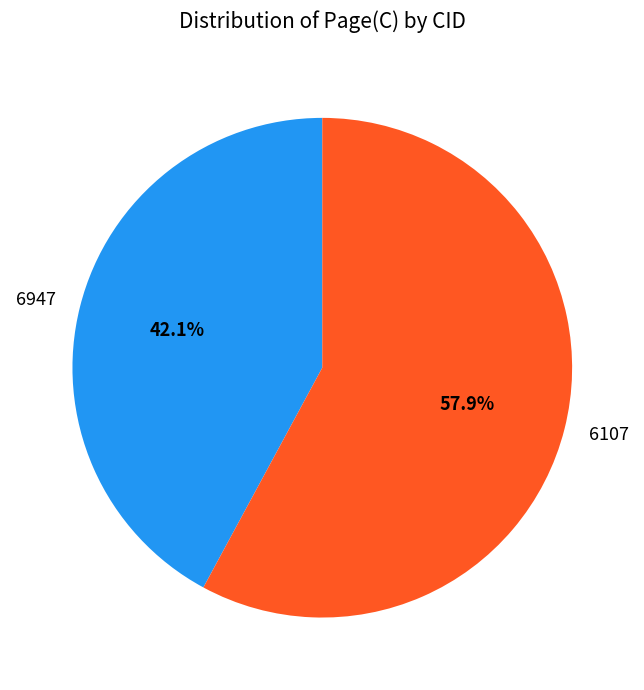

How many segments does this pie chart have?

2